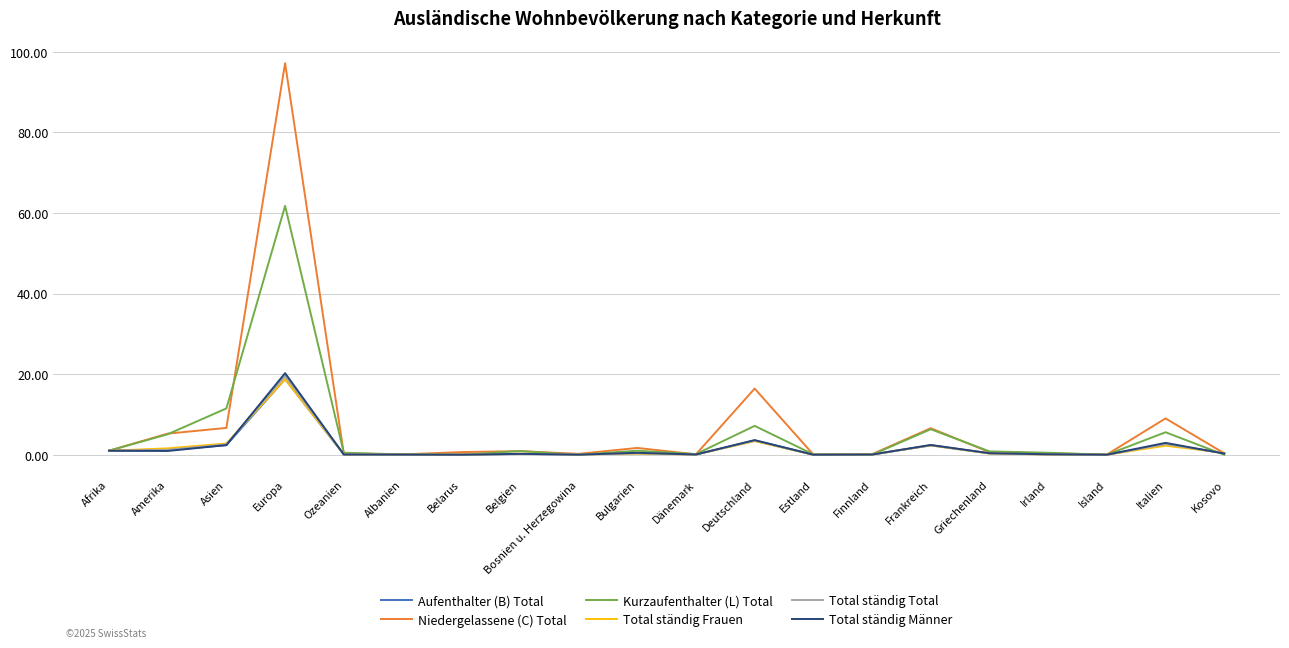

What is the difference between the highest and lowest values at Italien?

6.8